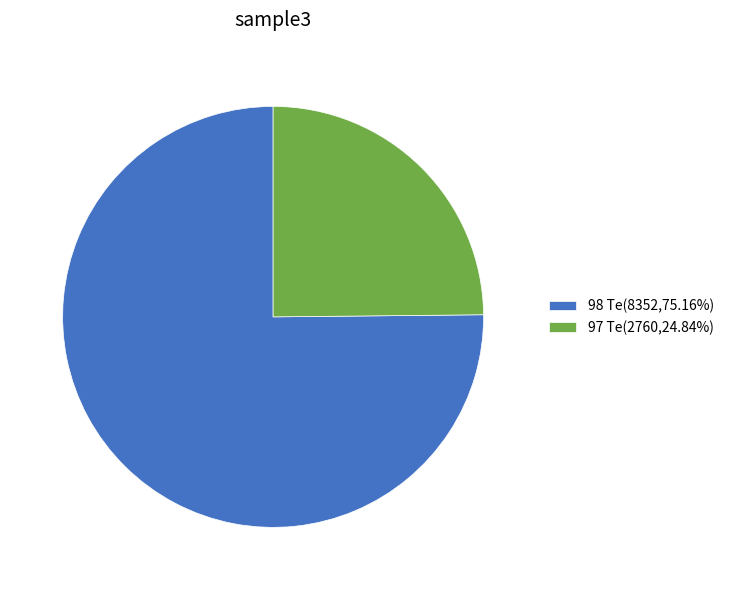

What is the smallest slice in the pie chart?

97 Te